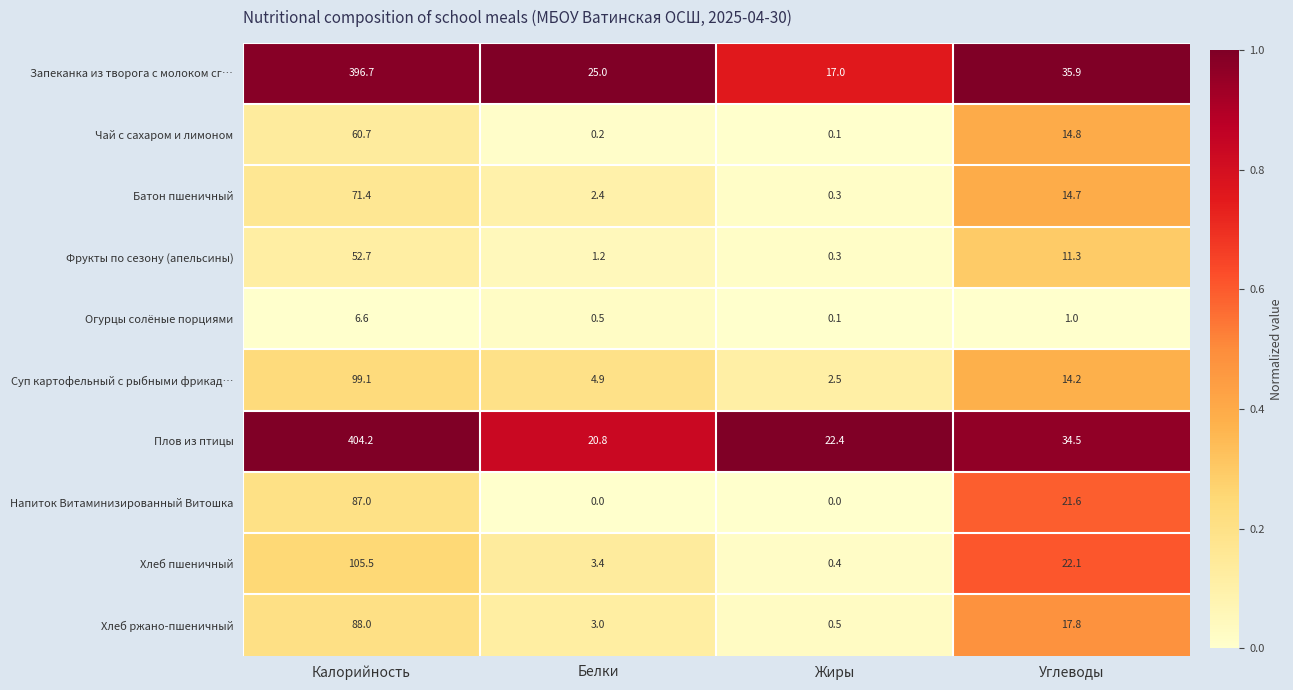

At which label is Запеканка из творога с молоком сг… closest to 206?

Углеводы